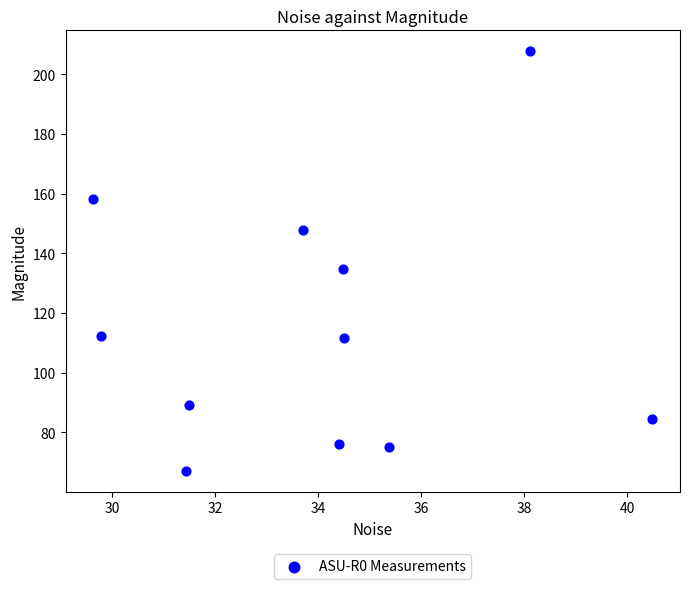

What is the average X value?

33.9